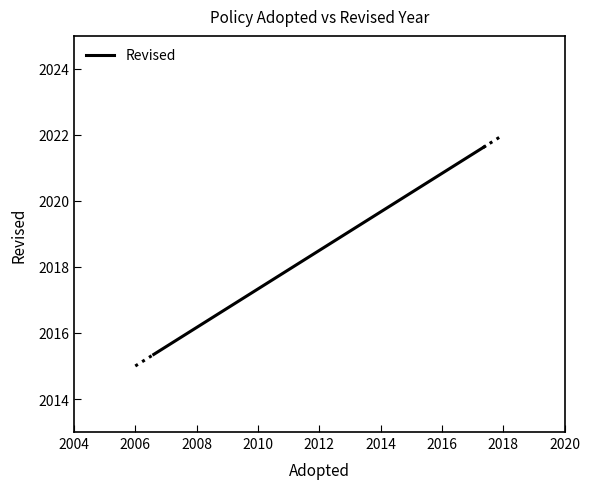

Which label corresponds to the largest value in the chart?

2018